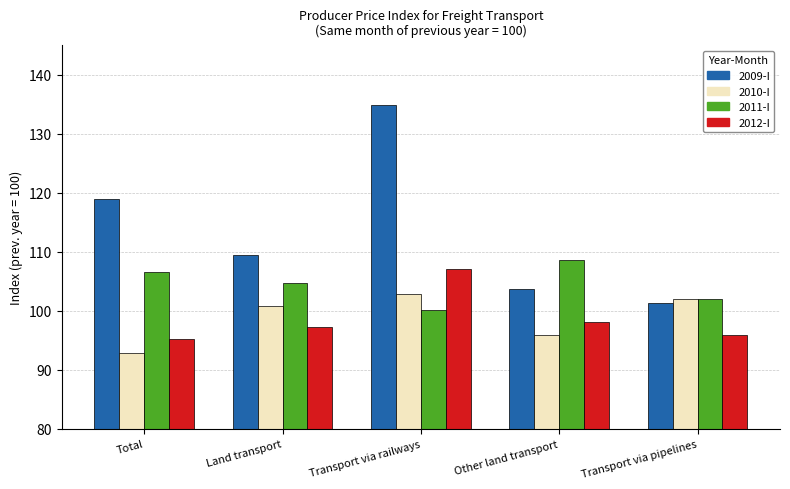

Reading left to right, what are all the values shown in this chart?

2009-I: 119.0	109.4	134.9	103.7	101.3
2010-I: 92.9	100.8	102.9	95.9	102.0
2011-I: 106.6	104.8	100.1	108.6	102.0
2012-I: 95.2	97.2	107.1	98.1	95.9